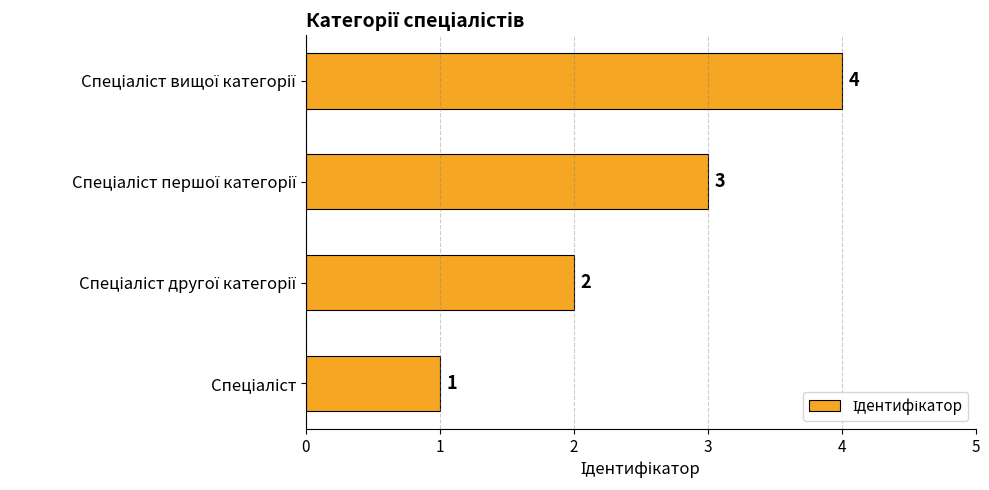

What is the difference between the maximum and minimum values?

3